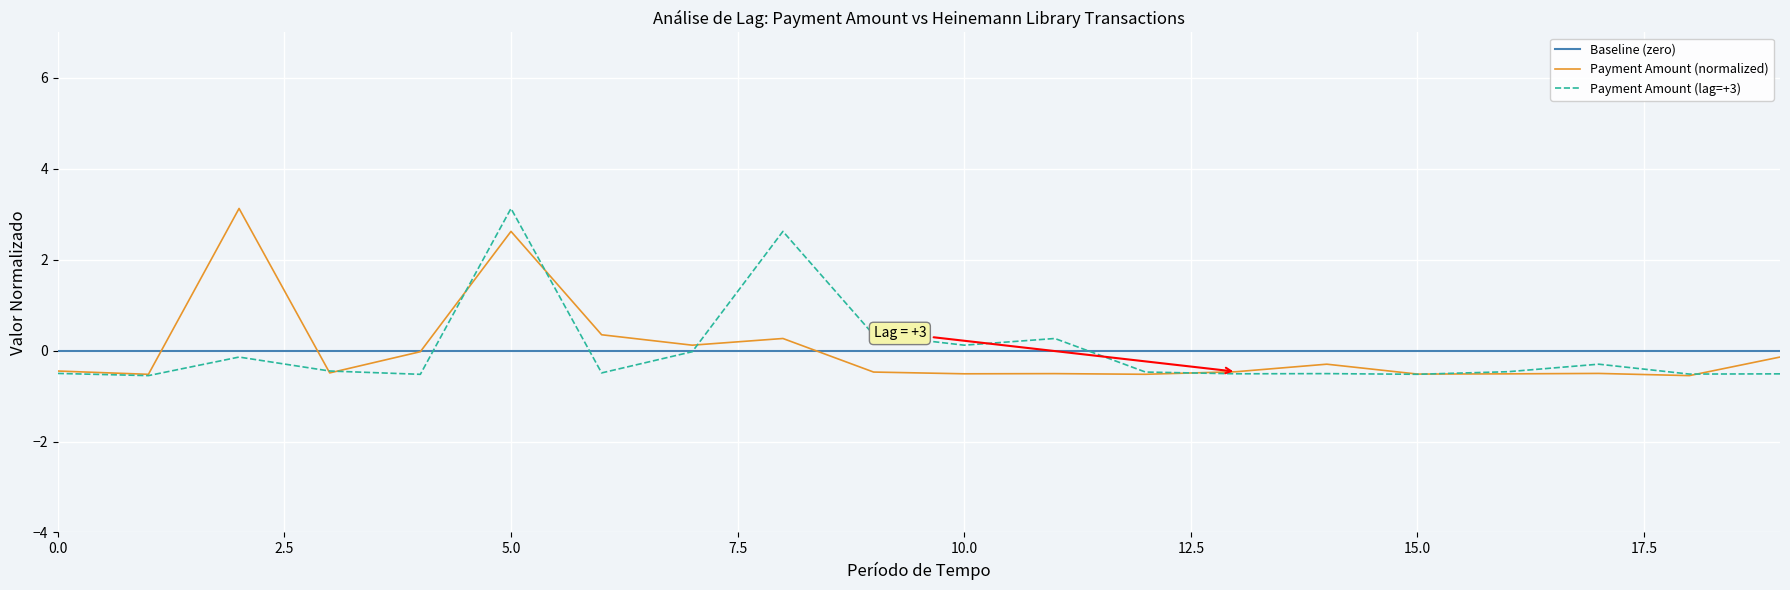

What is the maximum value shown in the chart?

3.1